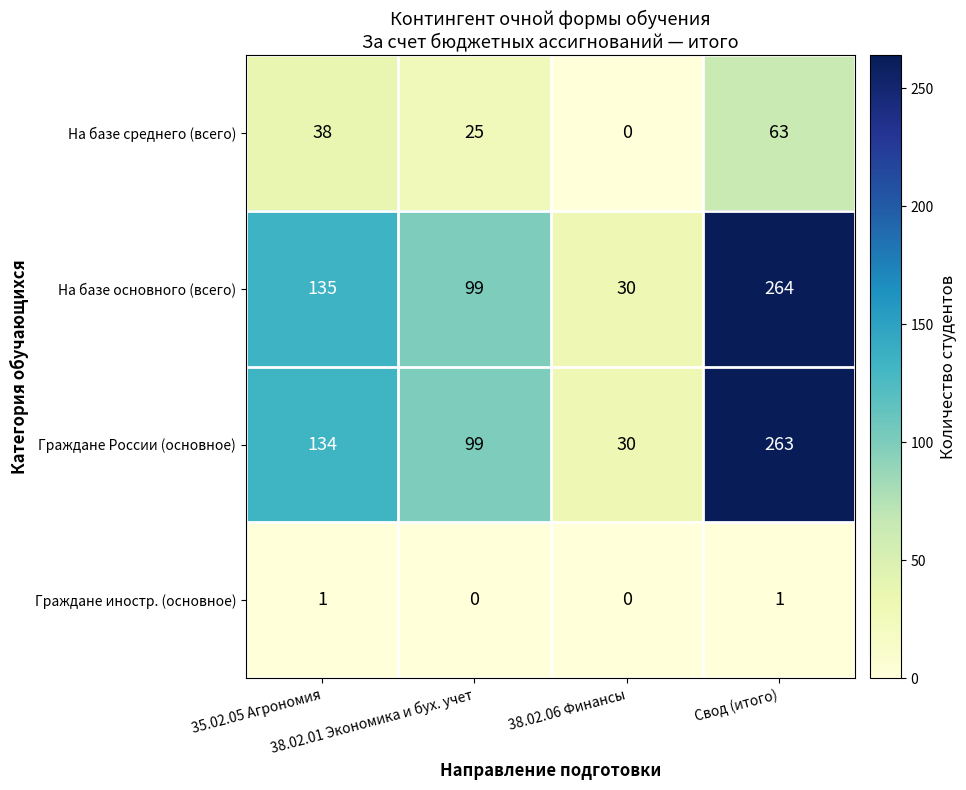

What is the sum of all На базе среднего (всего) values?

126